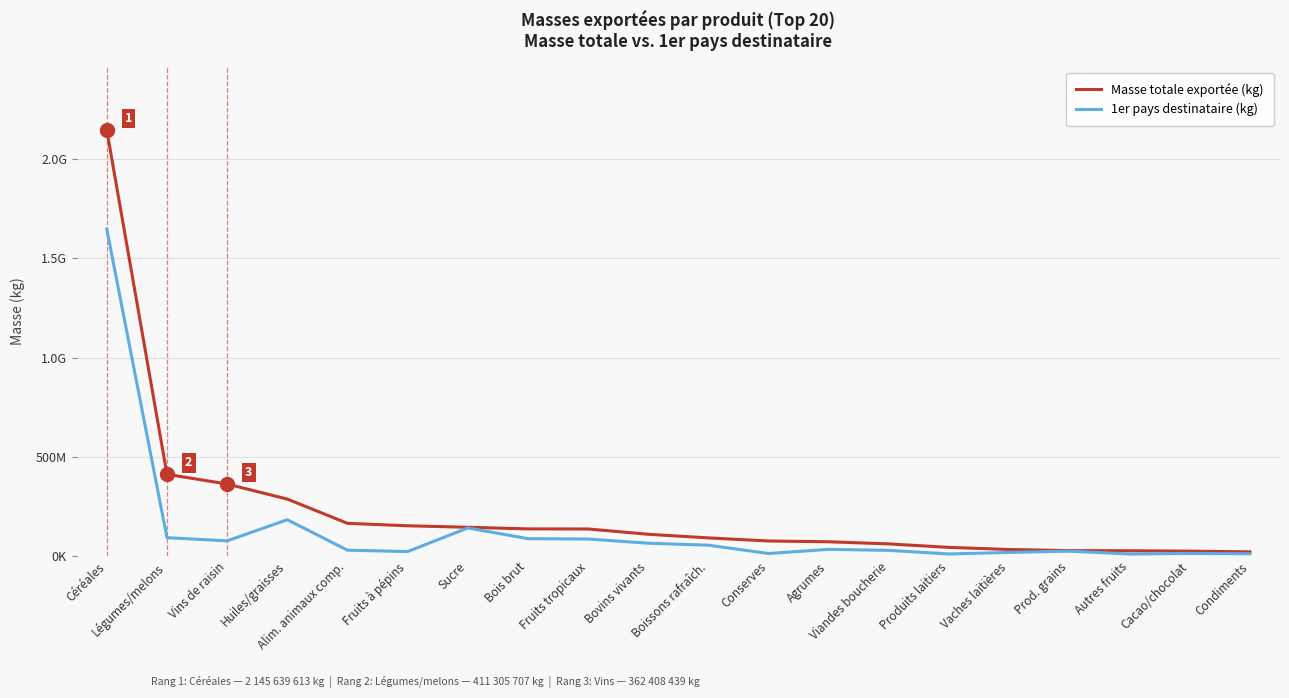

Is this an area chart (filled region under the line)?

No